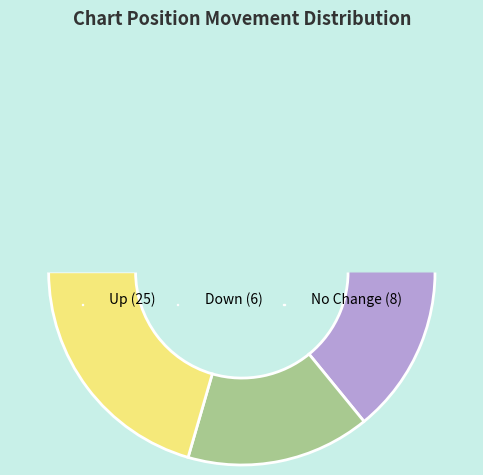

What is the smallest slice in the pie chart?

down